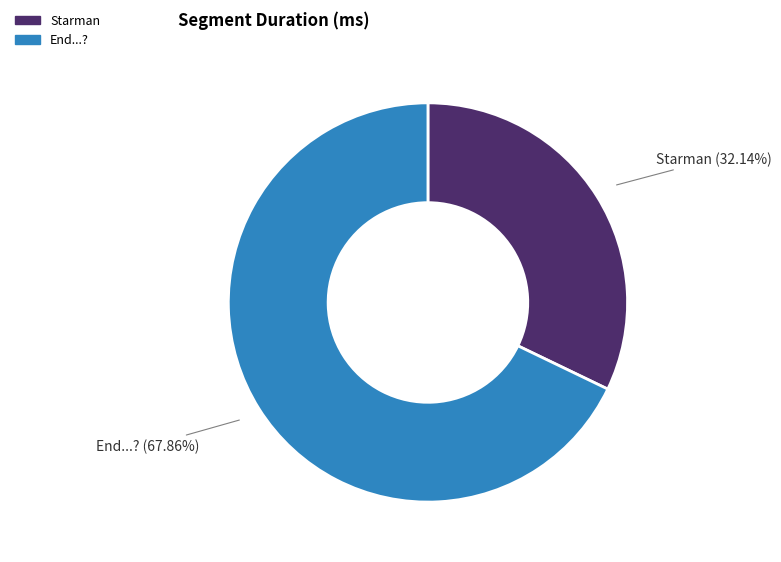

How many slices are in this pie chart?

2